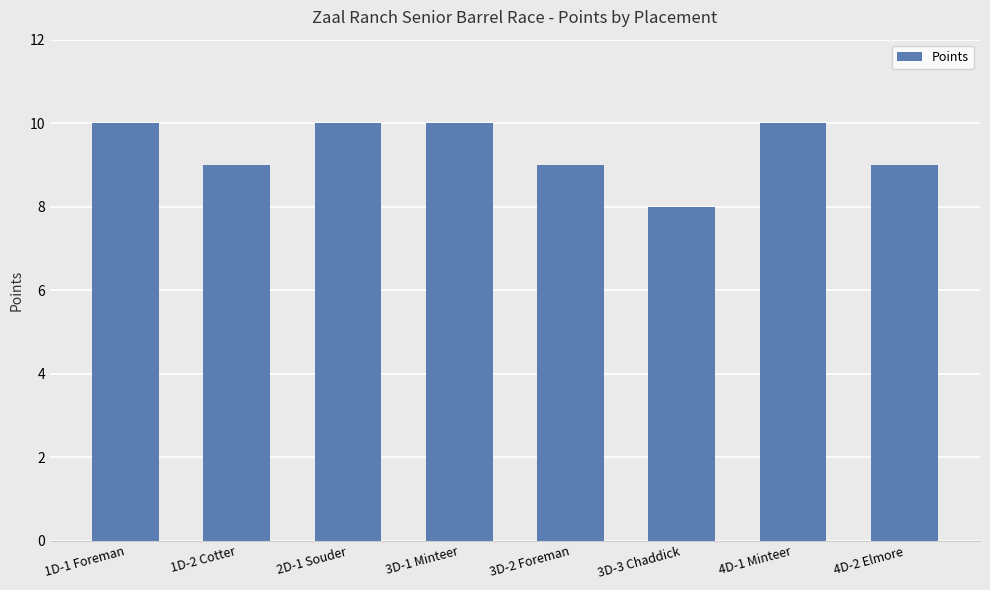

Is it true that the value at 1D-2 Cotter is 2?

False